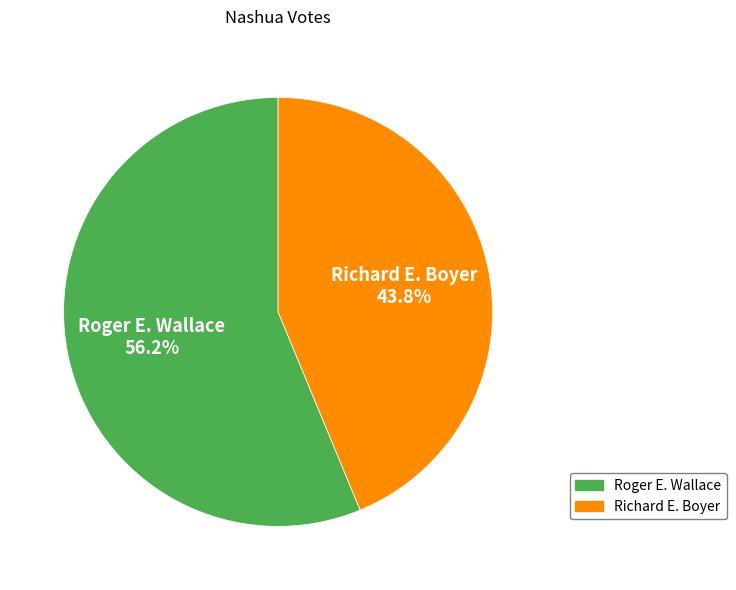

The Richard E. Boyer slice represents 44% of the pie. True or false?

True